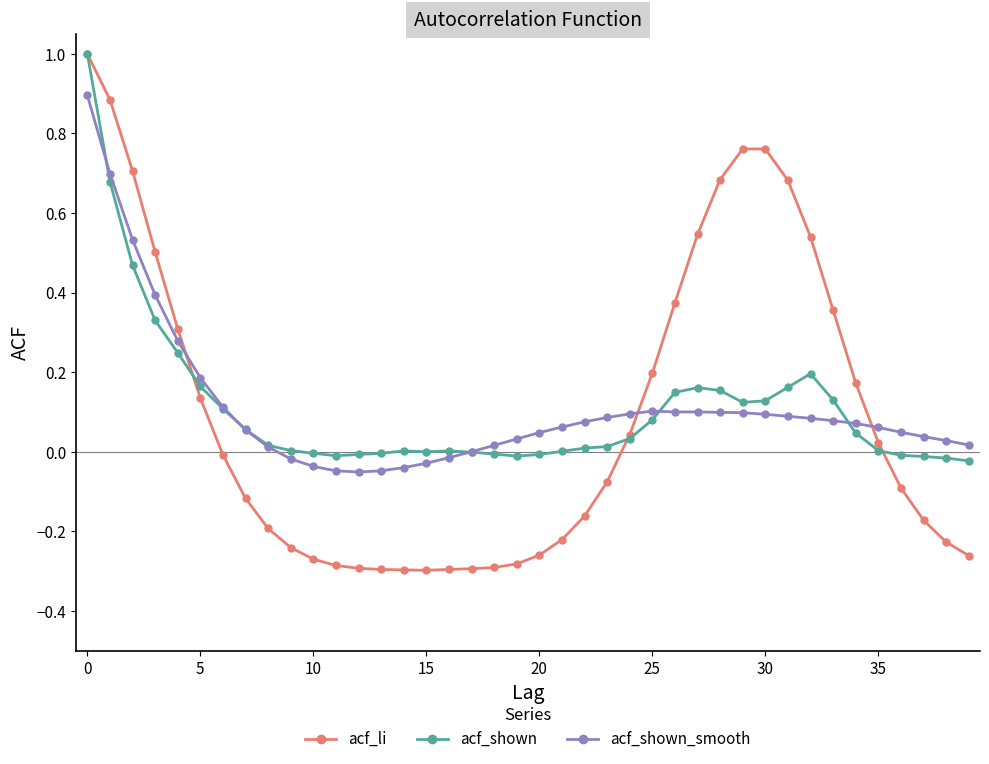

True or false: acf_shown and acf_shown_smooth cross at least once.

True